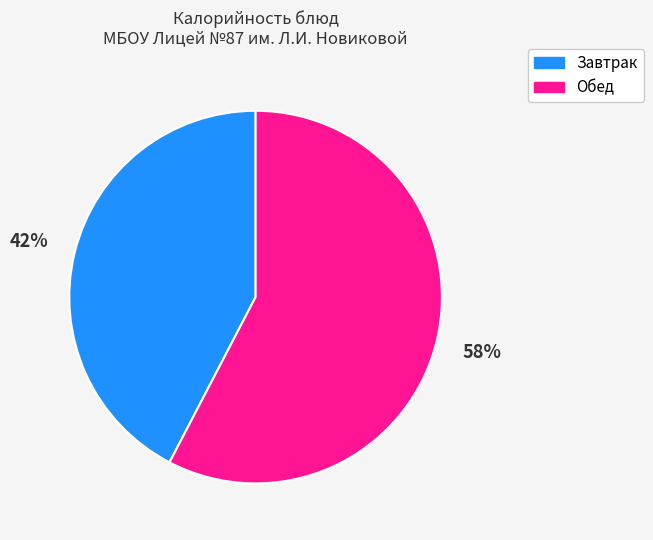

Is there a majority slice in this chart?

Yes